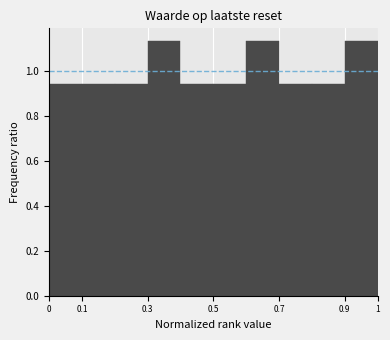

Reading left to right, transcribe this chart: for each bar, give the range it covers on the x-axis and its height. The values are not printed on the chart, so give them approximately, as read against the axis.

0.0 to 0.1: 0.94
0.1 to 0.2: 0.94
0.2 to 0.3: 0.94
0.3 to 0.4: 1.14
0.4 to 0.5: 0.94
0.5 to 0.6: 0.94
0.6 to 0.7: 1.14
0.7 to 0.8: 0.94
0.8 to 0.9: 0.94
0.9 to 1.0: 1.14